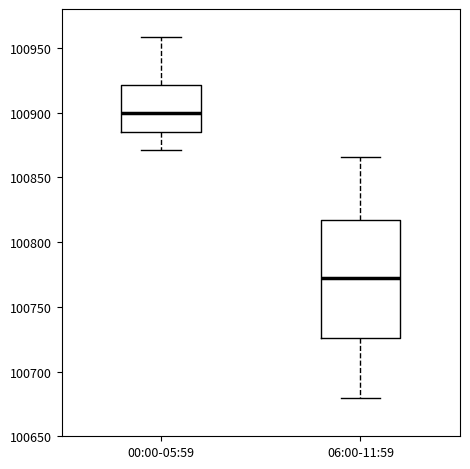

Where does the median line of the box for 00:00-05:59 sit on the y-axis? The values are not printed on the chart, so give them approximately, as read against the axis.

100900